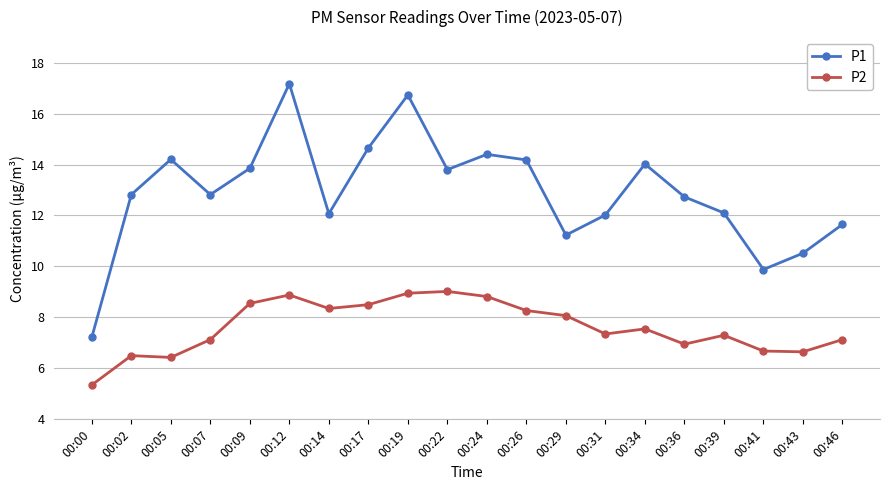

The P2 series shows 6.7 at 00:43. True or false?

True